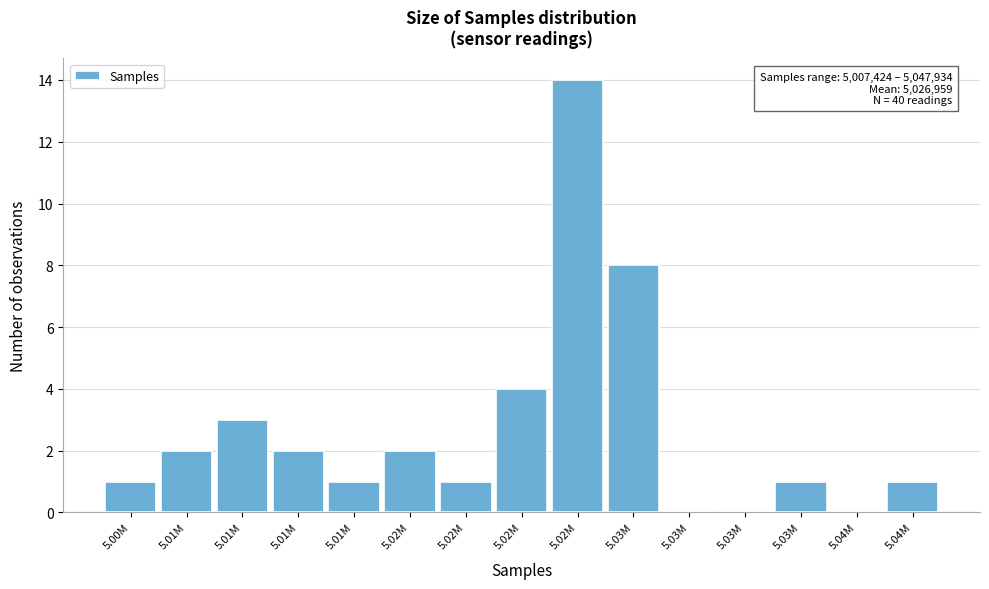

Are the bars horizontal?

No